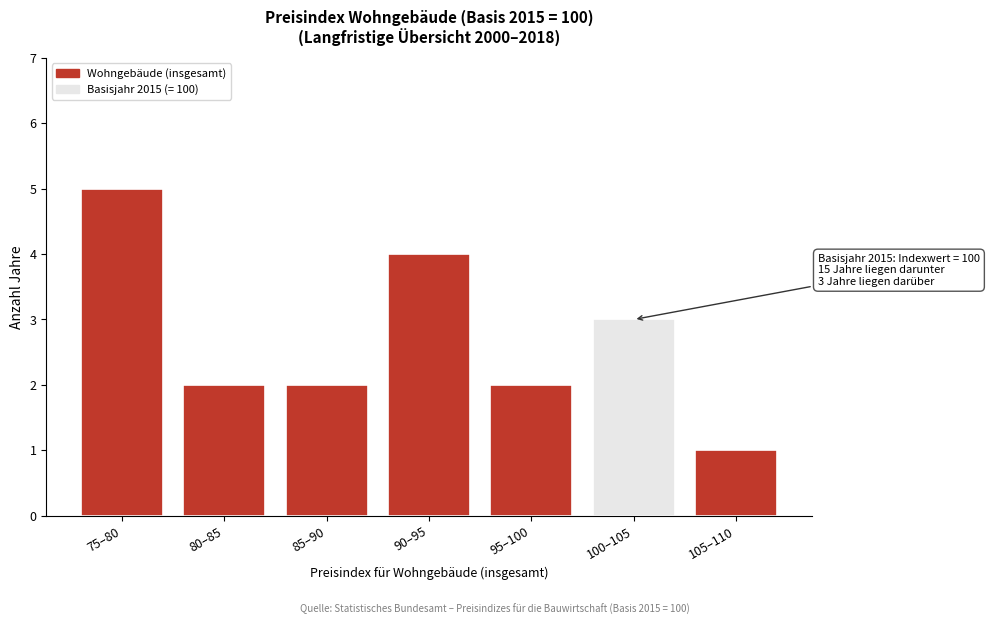

Reading left to right, transcribe all the data shown in this chart.

5	2	2	4	2	3	1